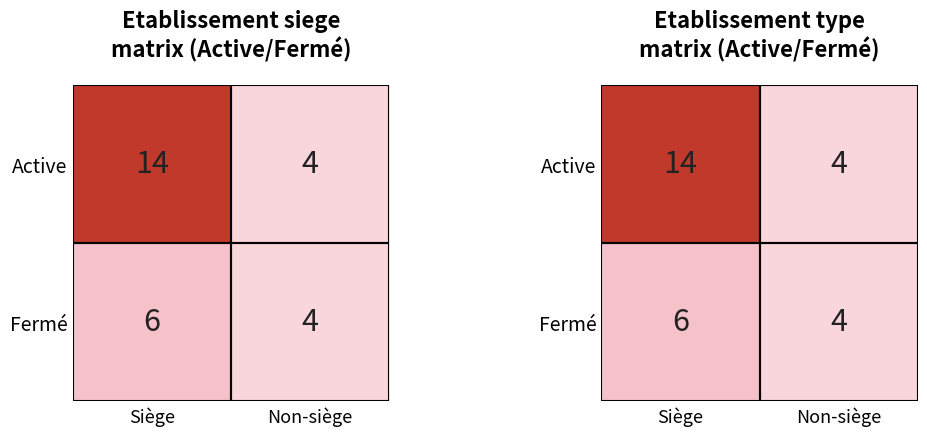

Count the Active values in the range 4 to 14.

2